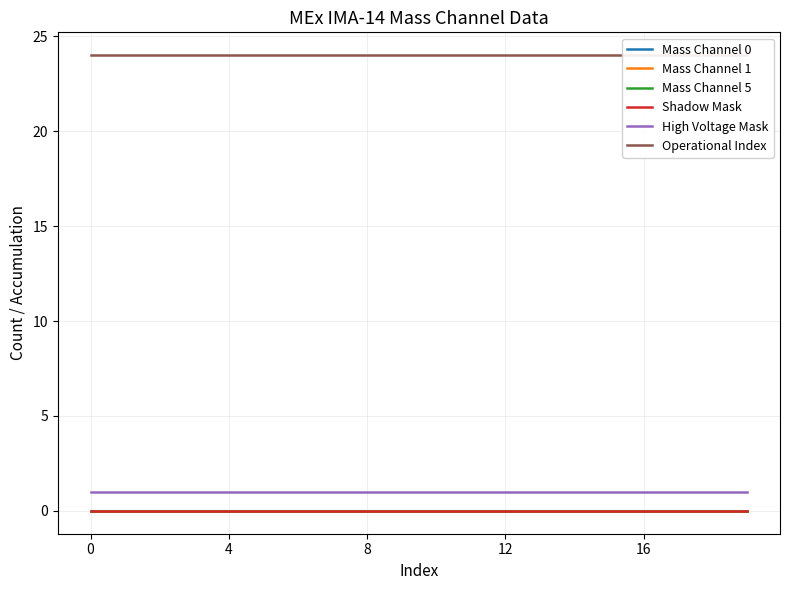

Which series has the largest range (max minus min)?

Mass Channel 0